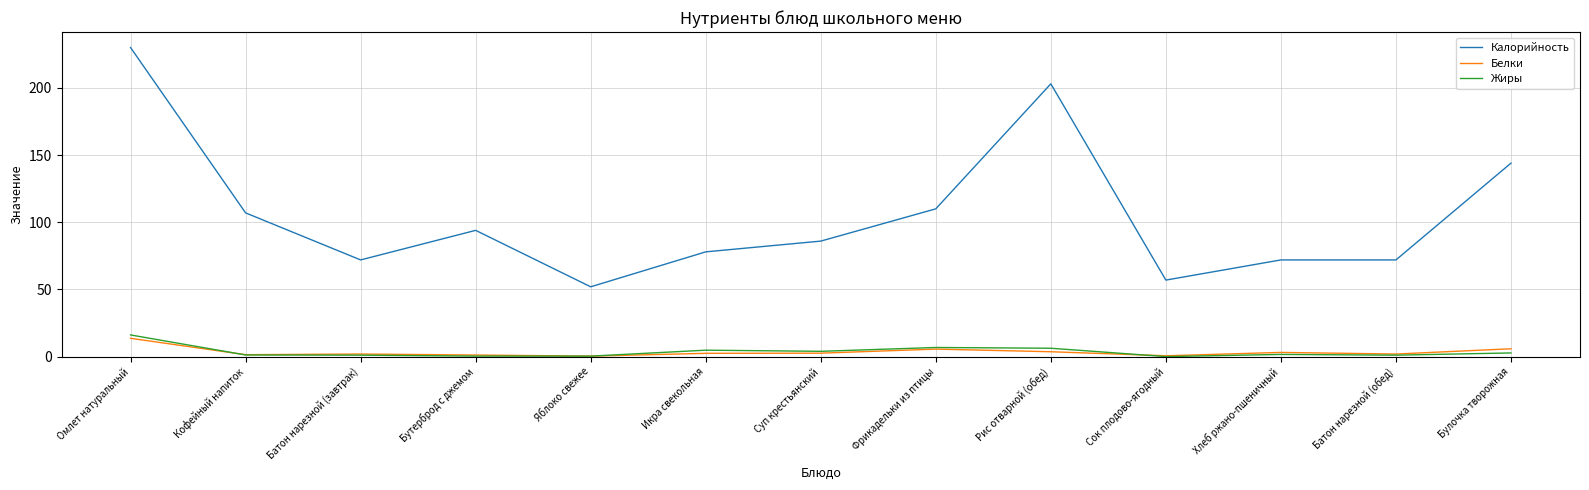

Where is Калорийность nearest to the value 141?

Булочка творожная